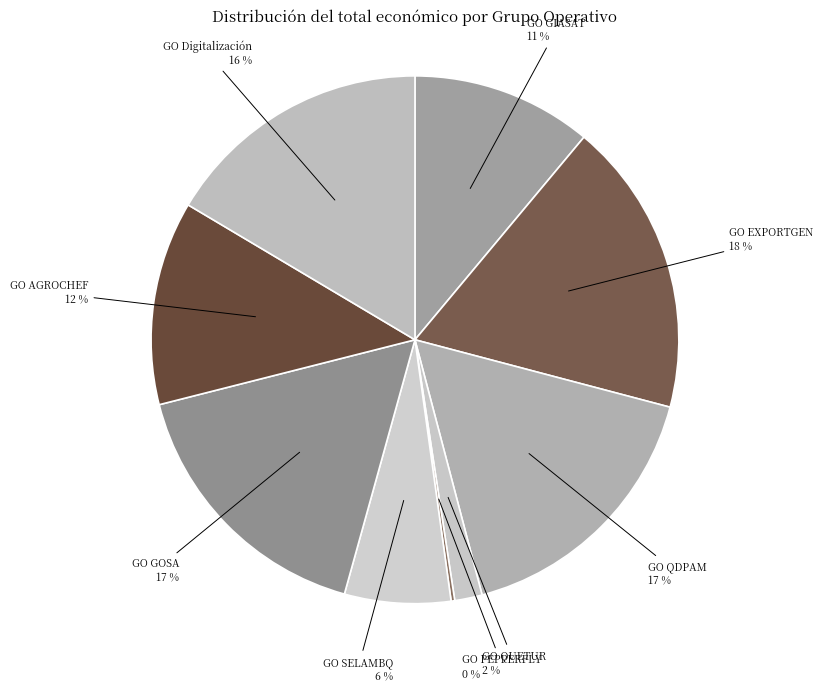

Is there a majority slice in this chart?

No